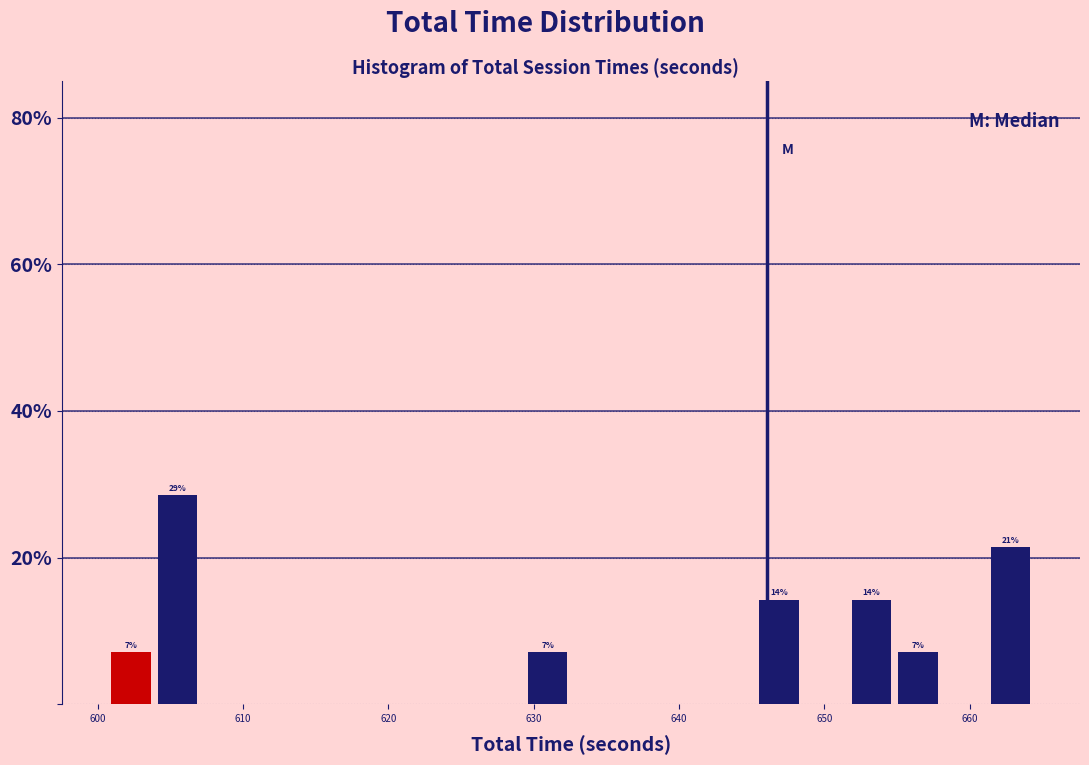

Around what value on the x-axis is the tallest bar? Give the approximate position of its centre, as read against the axis.

605